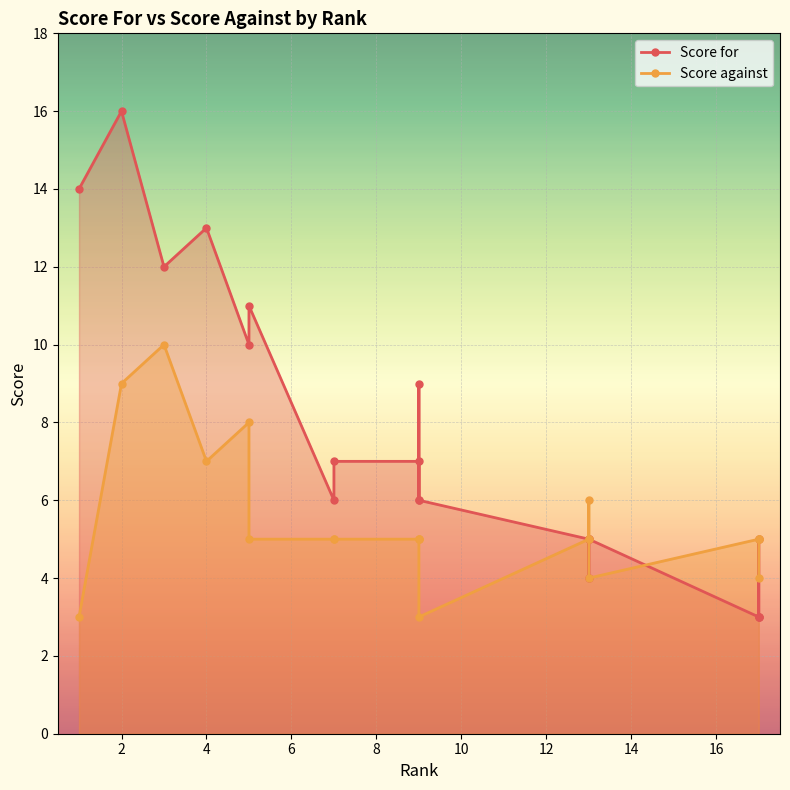

What is the difference between the Score against values at 12 and 0?

2